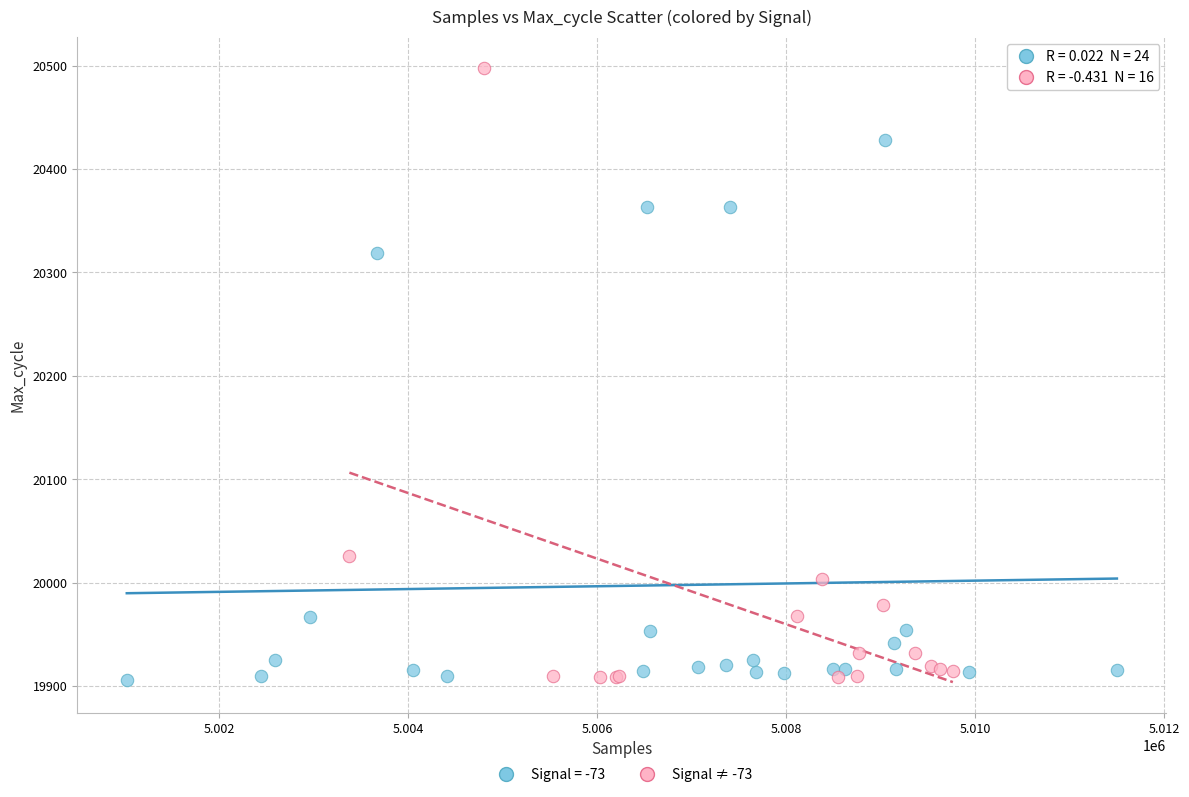

Which series reaches the maximum Y coordinate?

Signal ≠ -73